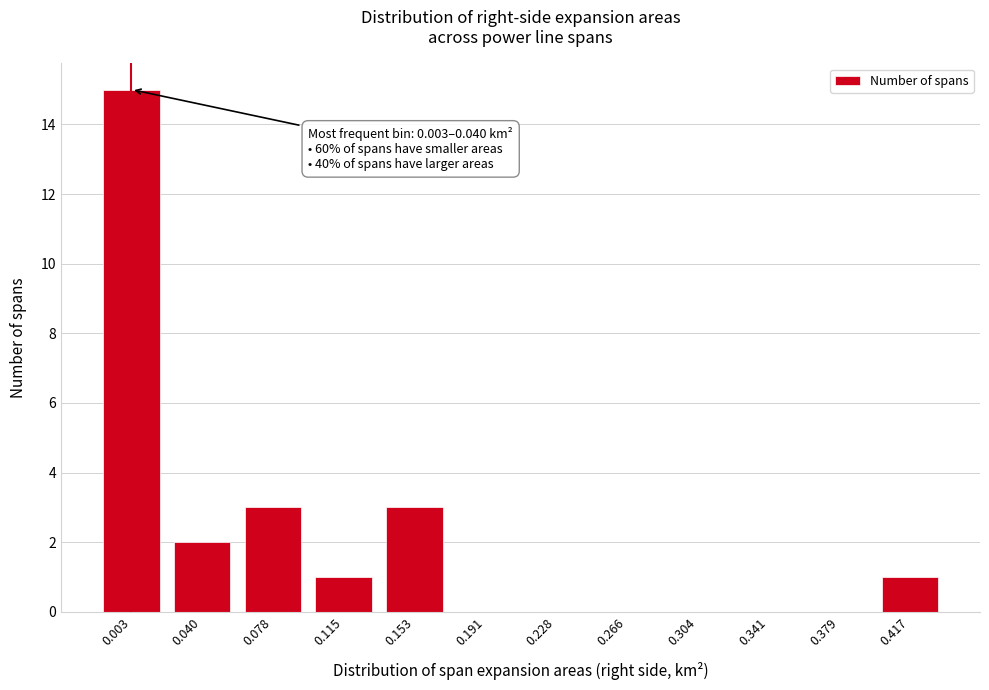

Reading right to left, transcribe all the data shown in this chart.

0.417=1	0.379=0	0.341=0	0.304=0	0.266=0	0.228=0	0.191=0	0.153=3	0.115=1	0.078=3	0.040=2	0.003=15